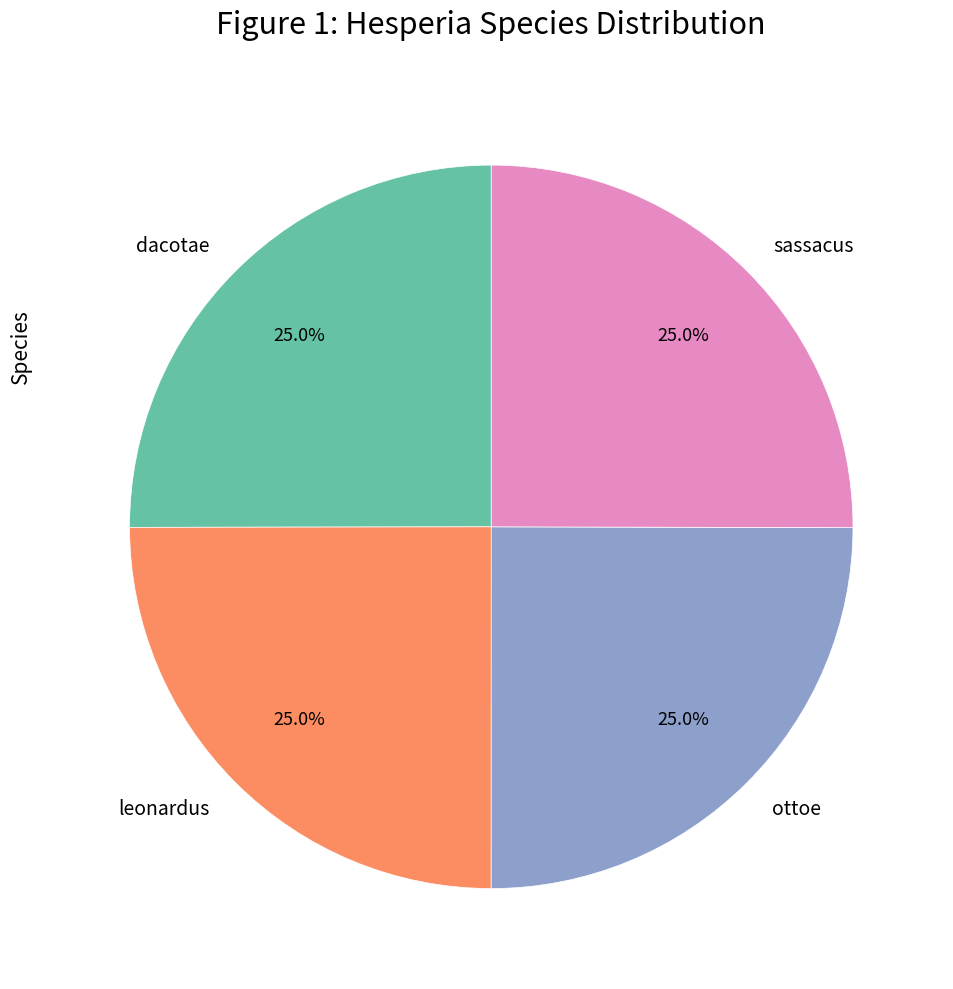

Approximately how many times larger is the value at dacotae compared to sassacus?

1.0